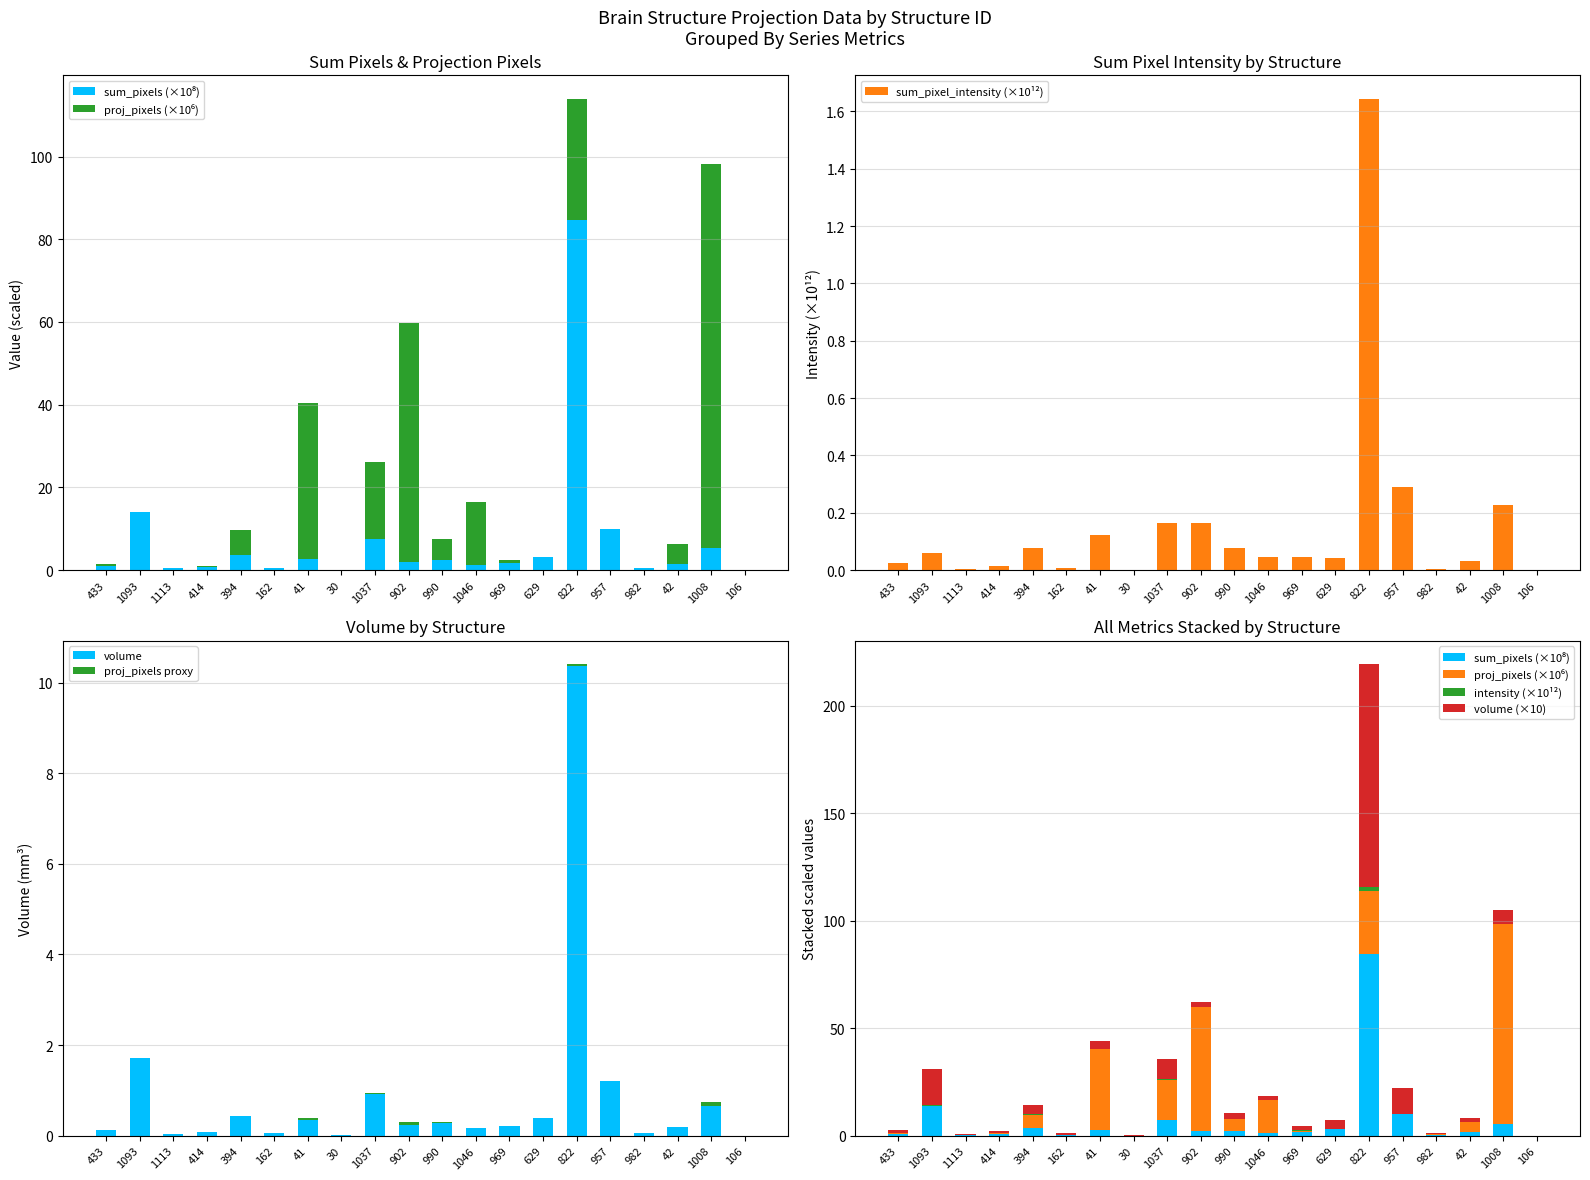

Which series changed the most between 41 and 822?

volume